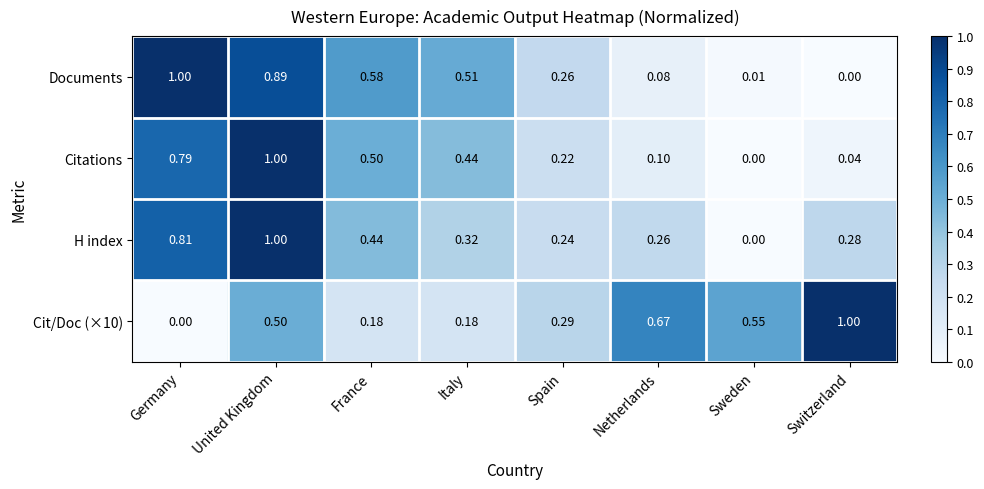

Where is Documents nearest to the value 0?

Switzerland